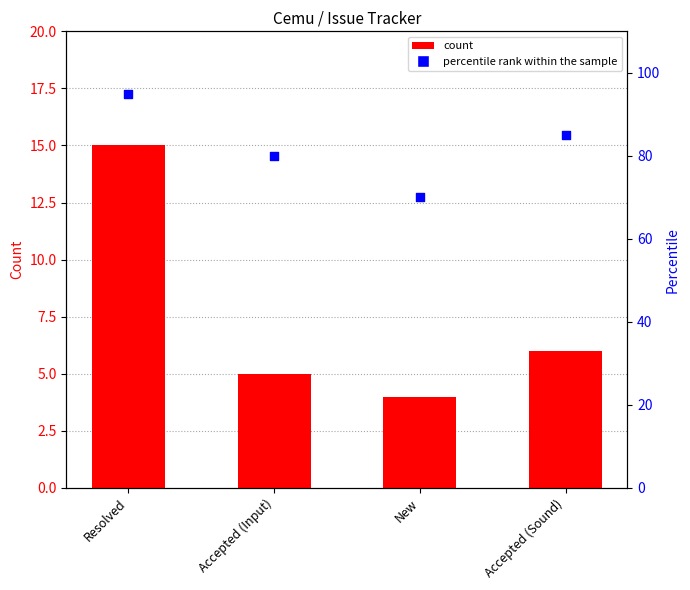

What are all the series names shown in the legend?

count, percentile rank within the sample